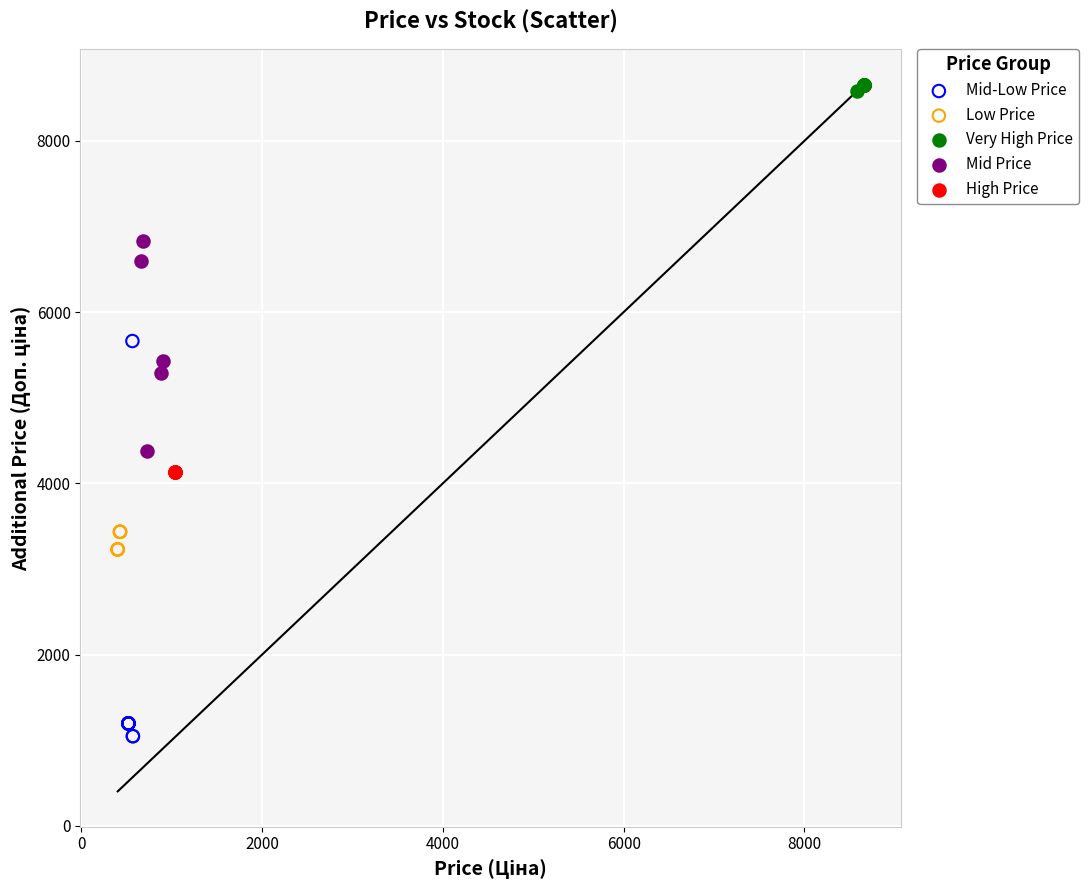

Which series contains the lowest Y value?

Mid-Low Price